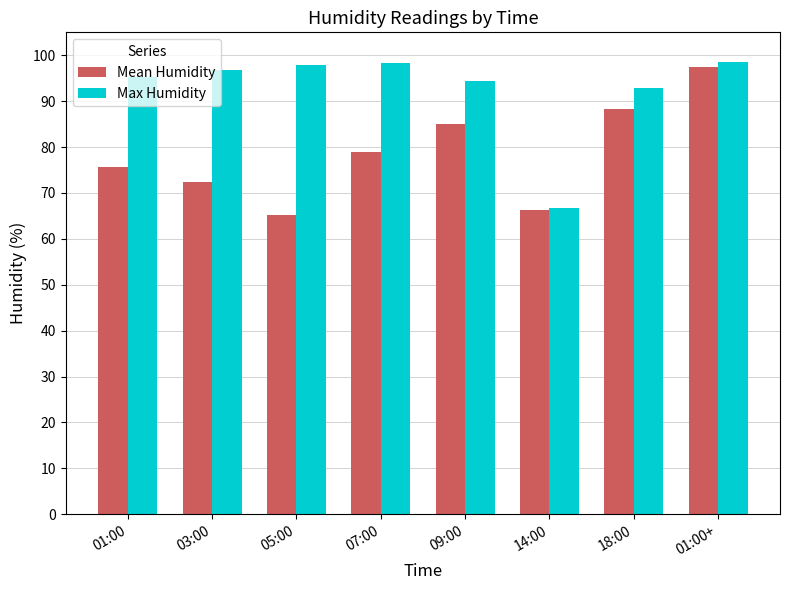

At which category is the sum across all series the highest?

01:00+